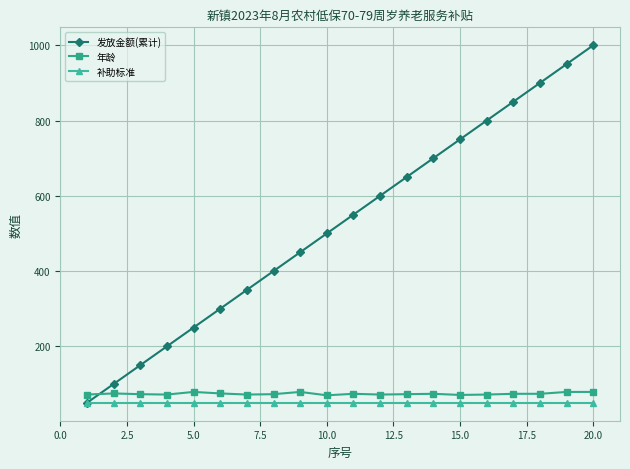

What is the difference between the maximum and minimum values in the 发放金额(累计) series?

950